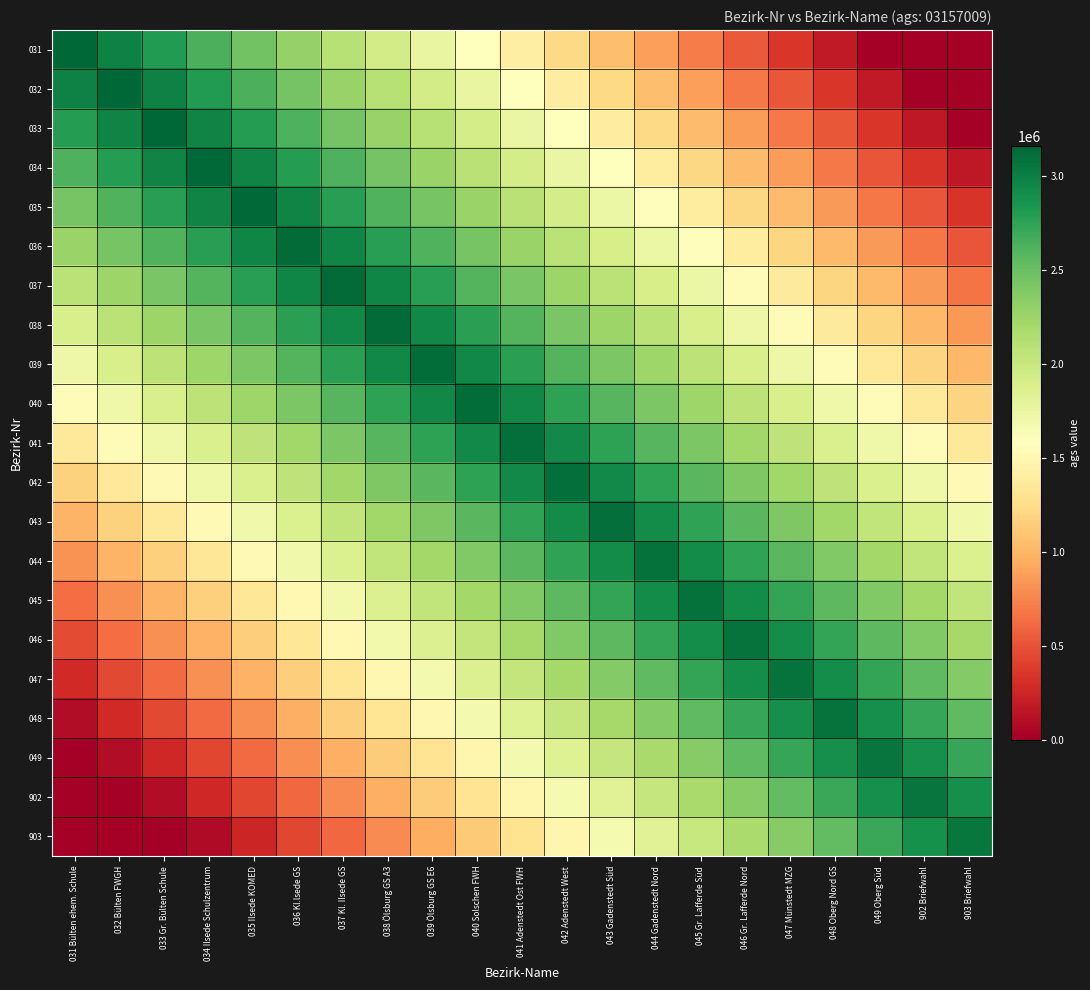

Reading right to left, transcribe all the data shown in this chart.

031: 903 Briefwahl=0	902 Briefwahl=0	049 Oberg Süd=7009	048 Oberg Nord GS=182009	047 Münstedt MZG=357009	046 Gr. Lafferde Nord=532009	045 Gr. Lafferde Süd=707009	044 Gadenstedt Nord=882009	043 Gadenstedt Süd=1057009	042 Adenstedt West=1232009	041 Adenstedt Ost FWH=1407009	040 Solschen FWH=1582009	039 Ölsburg GS E6=1757009	038 Ölsburg GS A3=1932009	037 Kl. Ilsede GS=2107009	036 Kl.lsede GS=2282009	035 Ilsede KOMED=2457009	034 Ilsede Schulzentrum=2632009	033 Gr. Bülten Schule=2807009	032 Bülten FWGH=2982009	031 Bülten ehem. Schule=3157009
032: 903 Briefwahl=0	902 Briefwahl=2009	049 Oberg Süd=177009	048 Oberg Nord GS=352009	047 Münstedt MZG=527009	046 Gr. Lafferde Nord=702009	045 Gr. Lafferde Süd=877009	044 Gadenstedt Nord=1052009	043 Gadenstedt Süd=1227009	042 Adenstedt West=1402009	041 Adenstedt Ost FWH=1577009	040 Solschen FWH=1752009	039 Ölsburg GS E6=1927009	038 Ölsburg GS A3=2102009	037 Kl. Ilsede GS=2277009	036 Kl.lsede GS=2452009	035 Ilsede KOMED=2627009	034 Ilsede Schulzentrum=2802009	033 Gr. Bülten Schule=2977009	032 Bülten FWGH=3152009	031 Bülten ehem. Schule=2977009
033: 903 Briefwahl=0	902 Briefwahl=172009	049 Oberg Süd=347009	048 Oberg Nord GS=522009	047 Münstedt MZG=697009	046 Gr. Lafferde Nord=872009	045 Gr. Lafferde Süd=1047009	044 Gadenstedt Nord=1222009	043 Gadenstedt Süd=1397009	042 Adenstedt West=1572009	041 Adenstedt Ost FWH=1747009	040 Solschen FWH=1922009	039 Ölsburg GS E6=2097009	038 Ölsburg GS A3=2272009	037 Kl. Ilsede GS=2447009	036 Kl.lsede GS=2622009	035 Ilsede KOMED=2797009	034 Ilsede Schulzentrum=2972009	033 Gr. Bülten Schule=3147009	032 Bülten FWGH=2972009	031 Bülten ehem. Schule=2797009
034: 903 Briefwahl=167009	902 Briefwahl=342009	049 Oberg Süd=517009	048 Oberg Nord GS=692009	047 Münstedt MZG=867009	046 Gr. Lafferde Nord=1042009	045 Gr. Lafferde Süd=1217009	044 Gadenstedt Nord=1392009	043 Gadenstedt Süd=1567009	042 Adenstedt West=1742009	041 Adenstedt Ost FWH=1917009	040 Solschen FWH=2092009	039 Ölsburg GS E6=2267009	038 Ölsburg GS A3=2442009	037 Kl. Ilsede GS=2617009	036 Kl.lsede GS=2792009	035 Ilsede KOMED=2967009	034 Ilsede Schulzentrum=3142009	033 Gr. Bülten Schule=2967009	032 Bülten FWGH=2792009	031 Bülten ehem. Schule=2617009
035: 903 Briefwahl=337009	902 Briefwahl=512009	049 Oberg Süd=687009	048 Oberg Nord GS=862009	047 Münstedt MZG=1037009	046 Gr. Lafferde Nord=1212009	045 Gr. Lafferde Süd=1387009	044 Gadenstedt Nord=1562009	043 Gadenstedt Süd=1737009	042 Adenstedt West=1912009	041 Adenstedt Ost FWH=2087009	040 Solschen FWH=2262009	039 Ölsburg GS E6=2437009	038 Ölsburg GS A3=2612009	037 Kl. Ilsede GS=2787009	036 Kl.lsede GS=2962009	035 Ilsede KOMED=3137009	034 Ilsede Schulzentrum=2962009	033 Gr. Bülten Schule=2787009	032 Bülten FWGH=2612009	031 Bülten ehem. Schule=2437009
036: 903 Briefwahl=507009	902 Briefwahl=682009	049 Oberg Süd=857009	048 Oberg Nord GS=1032009	047 Münstedt MZG=1207009	046 Gr. Lafferde Nord=1382009	045 Gr. Lafferde Süd=1557009	044 Gadenstedt Nord=1732009	043 Gadenstedt Süd=1907009	042 Adenstedt West=2082009	041 Adenstedt Ost FWH=2257009	040 Solschen FWH=2432009	039 Ölsburg GS E6=2607009	038 Ölsburg GS A3=2782009	037 Kl. Ilsede GS=2957009	036 Kl.lsede GS=3132009	035 Ilsede KOMED=2957009	034 Ilsede Schulzentrum=2782009	033 Gr. Bülten Schule=2607009	032 Bülten FWGH=2432009	031 Bülten ehem. Schule=2257009
037: 903 Briefwahl=677009	902 Briefwahl=852009	049 Oberg Süd=1027009	048 Oberg Nord GS=1202009	047 Münstedt MZG=1377009	046 Gr. Lafferde Nord=1552009	045 Gr. Lafferde Süd=1727009	044 Gadenstedt Nord=1902009	043 Gadenstedt Süd=2077009	042 Adenstedt West=2252009	041 Adenstedt Ost FWH=2427009	040 Solschen FWH=2602009	039 Ölsburg GS E6=2777009	038 Ölsburg GS A3=2952009	037 Kl. Ilsede GS=3127009	036 Kl.lsede GS=2952009	035 Ilsede KOMED=2777009	034 Ilsede Schulzentrum=2602009	033 Gr. Bülten Schule=2427009	032 Bülten FWGH=2252009	031 Bülten ehem. Schule=2077009
038: 903 Briefwahl=847009	902 Briefwahl=1022009	049 Oberg Süd=1197009	048 Oberg Nord GS=1372009	047 Münstedt MZG=1547009	046 Gr. Lafferde Nord=1722009	045 Gr. Lafferde Süd=1897009	044 Gadenstedt Nord=2072009	043 Gadenstedt Süd=2247009	042 Adenstedt West=2422009	041 Adenstedt Ost FWH=2597009	040 Solschen FWH=2772009	039 Ölsburg GS E6=2947009	038 Ölsburg GS A3=3122009	037 Kl. Ilsede GS=2947009	036 Kl.lsede GS=2772009	035 Ilsede KOMED=2597009	034 Ilsede Schulzentrum=2422009	033 Gr. Bülten Schule=2247009	032 Bülten FWGH=2072009	031 Bülten ehem. Schule=1897009
039: 903 Briefwahl=1017009	902 Briefwahl=1192009	049 Oberg Süd=1367009	048 Oberg Nord GS=1542009	047 Münstedt MZG=1717009	046 Gr. Lafferde Nord=1892009	045 Gr. Lafferde Süd=2067009	044 Gadenstedt Nord=2242009	043 Gadenstedt Süd=2417009	042 Adenstedt West=2592009	041 Adenstedt Ost FWH=2767009	040 Solschen FWH=2942009	039 Ölsburg GS E6=3117009	038 Ölsburg GS A3=2942009	037 Kl. Ilsede GS=2767009	036 Kl.lsede GS=2592009	035 Ilsede KOMED=2417009	034 Ilsede Schulzentrum=2242009	033 Gr. Bülten Schule=2067009	032 Bülten FWGH=1892009	031 Bülten ehem. Schule=1717009
040: 903 Briefwahl=1187009	902 Briefwahl=1362009	049 Oberg Süd=1537009	048 Oberg Nord GS=1712009	047 Münstedt MZG=1887009	046 Gr. Lafferde Nord=2062009	045 Gr. Lafferde Süd=2237009	044 Gadenstedt Nord=2412009	043 Gadenstedt Süd=2587009	042 Adenstedt West=2762009	041 Adenstedt Ost FWH=2937009	040 Solschen FWH=3112009	039 Ölsburg GS E6=2937009	038 Ölsburg GS A3=2762009	037 Kl. Ilsede GS=2587009	036 Kl.lsede GS=2412009	035 Ilsede KOMED=2237009	034 Ilsede Schulzentrum=2062009	033 Gr. Bülten Schule=1887009	032 Bülten FWGH=1712009	031 Bülten ehem. Schule=1537009
041: 903 Briefwahl=1357009	902 Briefwahl=1532009	049 Oberg Süd=1707009	048 Oberg Nord GS=1882009	047 Münstedt MZG=2057009	046 Gr. Lafferde Nord=2232009	045 Gr. Lafferde Süd=2407009	044 Gadenstedt Nord=2582009	043 Gadenstedt Süd=2757009	042 Adenstedt West=2932009	041 Adenstedt Ost FWH=3107009	040 Solschen FWH=2932009	039 Ölsburg GS E6=2757009	038 Ölsburg GS A3=2582009	037 Kl. Ilsede GS=2407009	036 Kl.lsede GS=2232009	035 Ilsede KOMED=2057009	034 Ilsede Schulzentrum=1882009	033 Gr. Bülten Schule=1707009	032 Bülten FWGH=1532009	031 Bülten ehem. Schule=1357009
042: 903 Briefwahl=1527009	902 Briefwahl=1702009	049 Oberg Süd=1877009	048 Oberg Nord GS=2052009	047 Münstedt MZG=2227009	046 Gr. Lafferde Nord=2402009	045 Gr. Lafferde Süd=2577009	044 Gadenstedt Nord=2752009	043 Gadenstedt Süd=2927009	042 Adenstedt West=3102009	041 Adenstedt Ost FWH=2927009	040 Solschen FWH=2752009	039 Ölsburg GS E6=2577009	038 Ölsburg GS A3=2402009	037 Kl. Ilsede GS=2227009	036 Kl.lsede GS=2052009	035 Ilsede KOMED=1877009	034 Ilsede Schulzentrum=1702009	033 Gr. Bülten Schule=1527009	032 Bülten FWGH=1352009	031 Bülten ehem. Schule=1177009
043: 903 Briefwahl=1697009	902 Briefwahl=1872009	049 Oberg Süd=2047009	048 Oberg Nord GS=2222009	047 Münstedt MZG=2397009	046 Gr. Lafferde Nord=2572009	045 Gr. Lafferde Süd=2747009	044 Gadenstedt Nord=2922009	043 Gadenstedt Süd=3097009	042 Adenstedt West=2922009	041 Adenstedt Ost FWH=2747009	040 Solschen FWH=2572009	039 Ölsburg GS E6=2397009	038 Ölsburg GS A3=2222009	037 Kl. Ilsede GS=2047009	036 Kl.lsede GS=1872009	035 Ilsede KOMED=1697009	034 Ilsede Schulzentrum=1522009	033 Gr. Bülten Schule=1347009	032 Bülten FWGH=1172009	031 Bülten ehem. Schule=997009
044: 903 Briefwahl=1867009	902 Briefwahl=2042009	049 Oberg Süd=2217009	048 Oberg Nord GS=2392009	047 Münstedt MZG=2567009	046 Gr. Lafferde Nord=2742009	045 Gr. Lafferde Süd=2917009	044 Gadenstedt Nord=3092009	043 Gadenstedt Süd=2917009	042 Adenstedt West=2742009	041 Adenstedt Ost FWH=2567009	040 Solschen FWH=2392009	039 Ölsburg GS E6=2217009	038 Ölsburg GS A3=2042009	037 Kl. Ilsede GS=1867009	036 Kl.lsede GS=1692009	035 Ilsede KOMED=1517009	034 Ilsede Schulzentrum=1342009	033 Gr. Bülten Schule=1167009	032 Bülten FWGH=992009	031 Bülten ehem. Schule=817009
045: 903 Briefwahl=2037009	902 Briefwahl=2212009	049 Oberg Süd=2387009	048 Oberg Nord GS=2562009	047 Münstedt MZG=2737009	046 Gr. Lafferde Nord=2912009	045 Gr. Lafferde Süd=3087009	044 Gadenstedt Nord=2912009	043 Gadenstedt Süd=2737009	042 Adenstedt West=2562009	041 Adenstedt Ost FWH=2387009	040 Solschen FWH=2212009	039 Ölsburg GS E6=2037009	038 Ölsburg GS A3=1862009	037 Kl. Ilsede GS=1687009	036 Kl.lsede GS=1512009	035 Ilsede KOMED=1337009	034 Ilsede Schulzentrum=1162009	033 Gr. Bülten Schule=987009	032 Bülten FWGH=812009	031 Bülten ehem. Schule=637009
046: 903 Briefwahl=2207009	902 Briefwahl=2382009	049 Oberg Süd=2557009	048 Oberg Nord GS=2732009	047 Münstedt MZG=2907009	046 Gr. Lafferde Nord=3082009	045 Gr. Lafferde Süd=2907009	044 Gadenstedt Nord=2732009	043 Gadenstedt Süd=2557009	042 Adenstedt West=2382009	041 Adenstedt Ost FWH=2207009	040 Solschen FWH=2032009	039 Ölsburg GS E6=1857009	038 Ölsburg GS A3=1682009	037 Kl. Ilsede GS=1507009	036 Kl.lsede GS=1332009	035 Ilsede KOMED=1157009	034 Ilsede Schulzentrum=982009	033 Gr. Bülten Schule=807009	032 Bülten FWGH=632009	031 Bülten ehem. Schule=457009
047: 903 Briefwahl=2377009	902 Briefwahl=2552009	049 Oberg Süd=2727009	048 Oberg Nord GS=2902009	047 Münstedt MZG=3077009	046 Gr. Lafferde Nord=2902009	045 Gr. Lafferde Süd=2727009	044 Gadenstedt Nord=2552009	043 Gadenstedt Süd=2377009	042 Adenstedt West=2202009	041 Adenstedt Ost FWH=2027009	040 Solschen FWH=1852009	039 Ölsburg GS E6=1677009	038 Ölsburg GS A3=1502009	037 Kl. Ilsede GS=1327009	036 Kl.lsede GS=1152009	035 Ilsede KOMED=977009	034 Ilsede Schulzentrum=802009	033 Gr. Bülten Schule=627009	032 Bülten FWGH=452009	031 Bülten ehem. Schule=277009
048: 903 Briefwahl=2547009	902 Briefwahl=2722009	049 Oberg Süd=2897009	048 Oberg Nord GS=3072009	047 Münstedt MZG=2897009	046 Gr. Lafferde Nord=2722009	045 Gr. Lafferde Süd=2547009	044 Gadenstedt Nord=2372009	043 Gadenstedt Süd=2197009	042 Adenstedt West=2022009	041 Adenstedt Ost FWH=1847009	040 Solschen FWH=1672009	039 Ölsburg GS E6=1497009	038 Ölsburg GS A3=1322009	037 Kl. Ilsede GS=1147009	036 Kl.lsede GS=972009	035 Ilsede KOMED=797009	034 Ilsede Schulzentrum=622009	033 Gr. Bülten Schule=447009	032 Bülten FWGH=272009	031 Bülten ehem. Schule=97009
049: 903 Briefwahl=2717009	902 Briefwahl=2892009	049 Oberg Süd=3067009	048 Oberg Nord GS=2892009	047 Münstedt MZG=2717009	046 Gr. Lafferde Nord=2542009	045 Gr. Lafferde Süd=2367009	044 Gadenstedt Nord=2192009	043 Gadenstedt Süd=2017009	042 Adenstedt West=1842009	041 Adenstedt Ost FWH=1667009	040 Solschen FWH=1492009	039 Ölsburg GS E6=1317009	038 Ölsburg GS A3=1142009	037 Kl. Ilsede GS=967009	036 Kl.lsede GS=792009	035 Ilsede KOMED=617009	034 Ilsede Schulzentrum=442009	033 Gr. Bülten Schule=267009	032 Bülten FWGH=92009	031 Bülten ehem. Schule=0
902: 903 Briefwahl=2887009	902 Briefwahl=3062009	049 Oberg Süd=2887009	048 Oberg Nord GS=2712009	047 Münstedt MZG=2537009	046 Gr. Lafferde Nord=2362009	045 Gr. Lafferde Süd=2187009	044 Gadenstedt Nord=2012009	043 Gadenstedt Süd=1837009	042 Adenstedt West=1662009	041 Adenstedt Ost FWH=1487009	040 Solschen FWH=1312009	039 Ölsburg GS E6=1137009	038 Ölsburg GS A3=962009	037 Kl. Ilsede GS=787009	036 Kl.lsede GS=612009	035 Ilsede KOMED=437009	034 Ilsede Schulzentrum=262009	033 Gr. Bülten Schule=87009	032 Bülten FWGH=0	031 Bülten ehem. Schule=0
903: 903 Briefwahl=3057009	902 Briefwahl=2882009	049 Oberg Süd=2707009	048 Oberg Nord GS=2532009	047 Münstedt MZG=2357009	046 Gr. Lafferde Nord=2182009	045 Gr. Lafferde Süd=2007009	044 Gadenstedt Nord=1832009	043 Gadenstedt Süd=1657009	042 Adenstedt West=1482009	041 Adenstedt Ost FWH=1307009	040 Solschen FWH=1132009	039 Ölsburg GS E6=957009	038 Ölsburg GS A3=782009	037 Kl. Ilsede GS=607009	036 Kl.lsede GS=432009	035 Ilsede KOMED=257009	034 Ilsede Schulzentrum=82009	033 Gr. Bülten Schule=0	032 Bülten FWGH=0	031 Bülten ehem. Schule=0